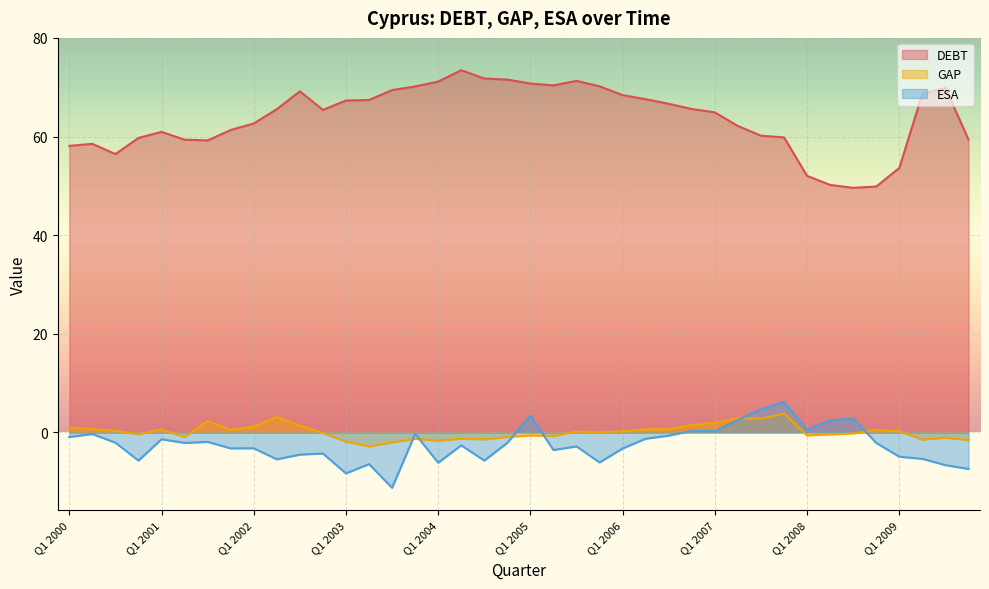

At Q4 2009, list the series in order from smallest to largest.

ESA, GAP, DEBT